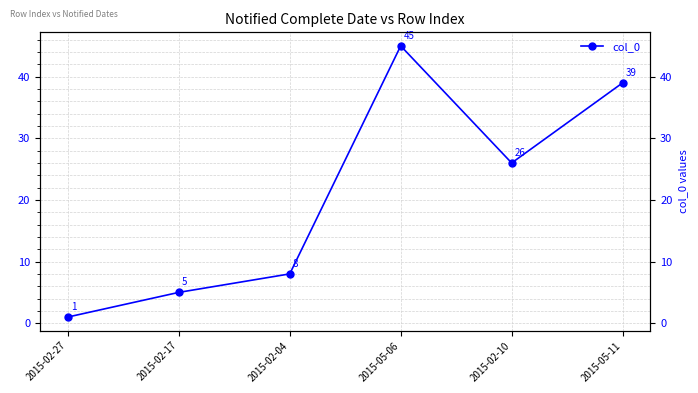

The value at 2015-02-10 is 26. True or false?

True